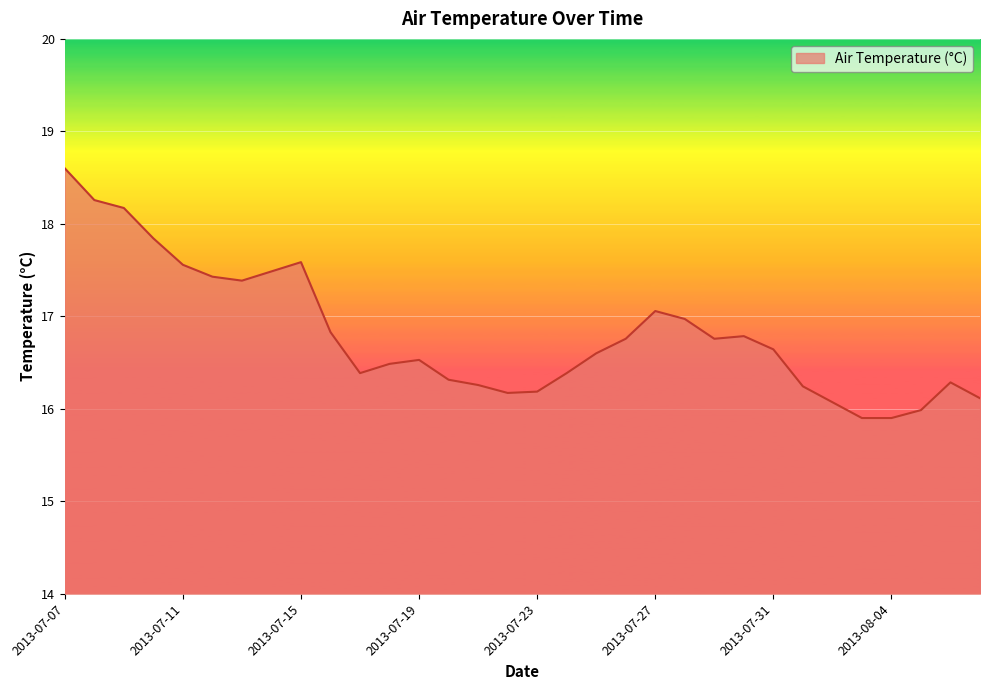

What is the difference between the maximum and minimum values?

2.7